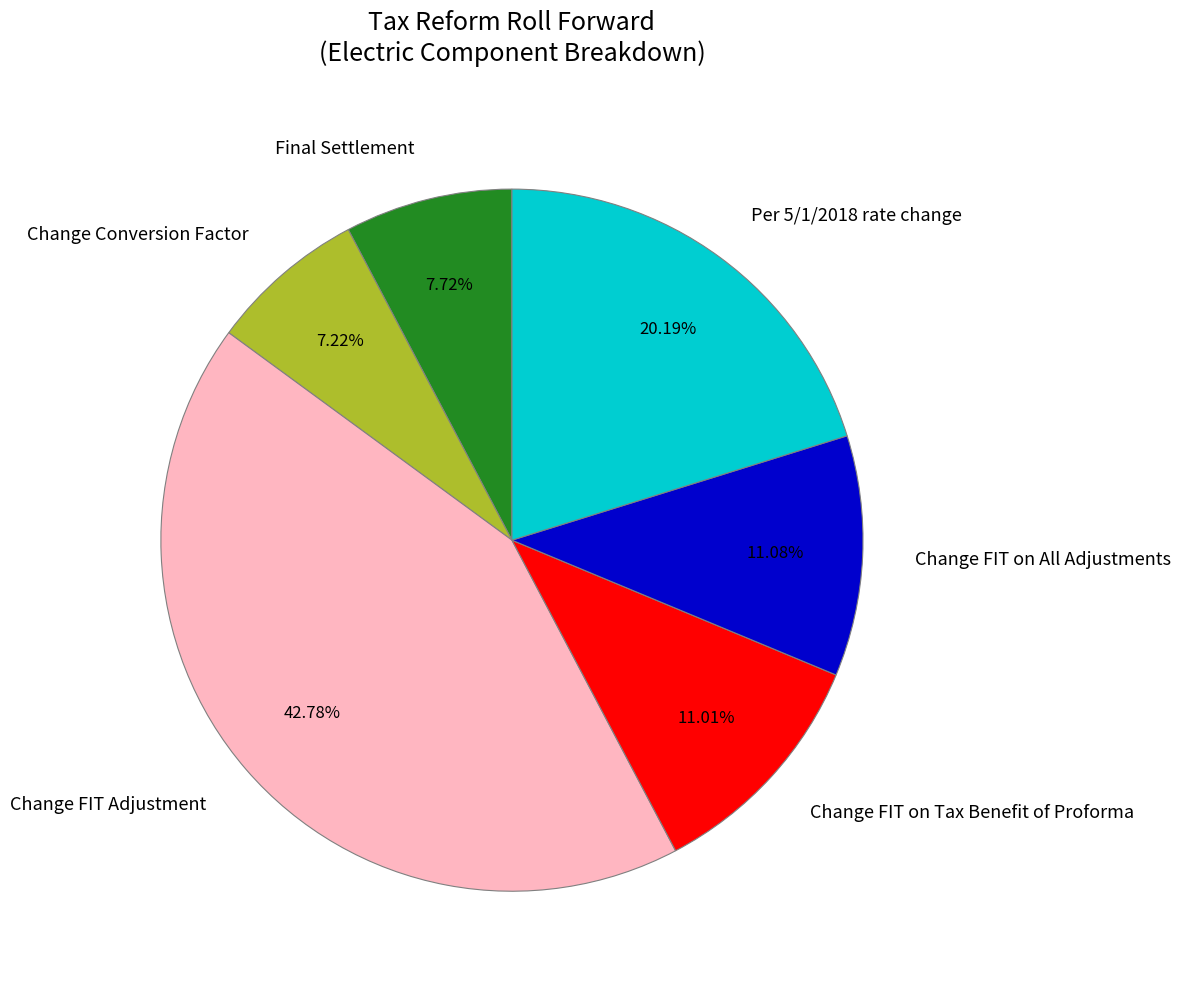

Which slice is the largest?

Change FIT Adjustment